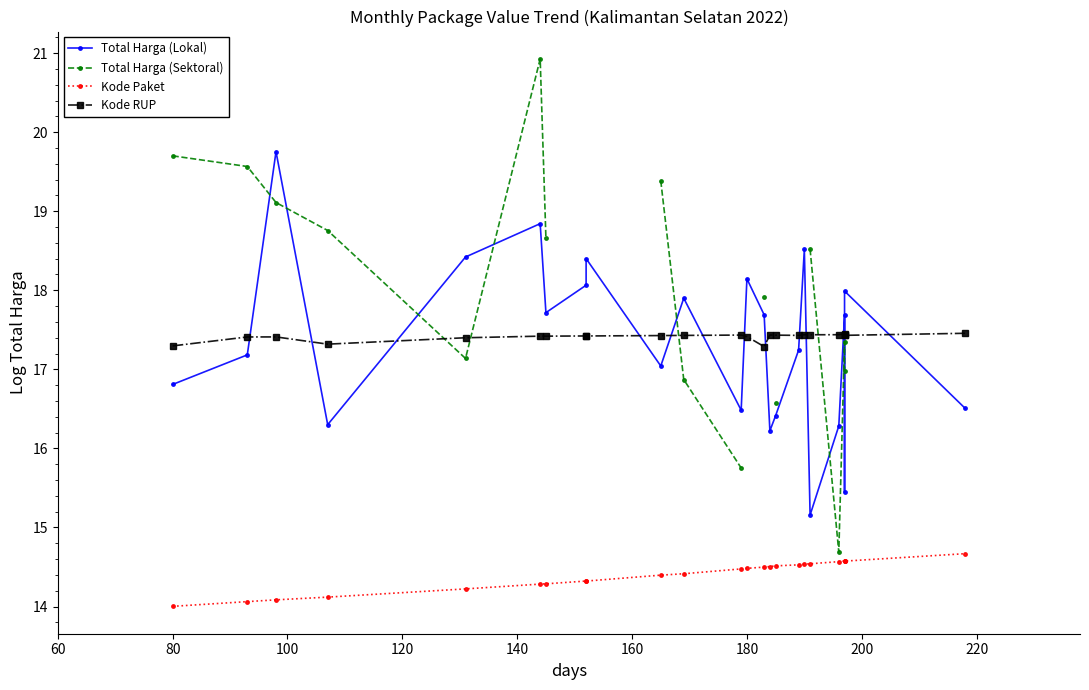

In Kode RUP, how many points are higher than both neighbors (excluding endpoints)?

6